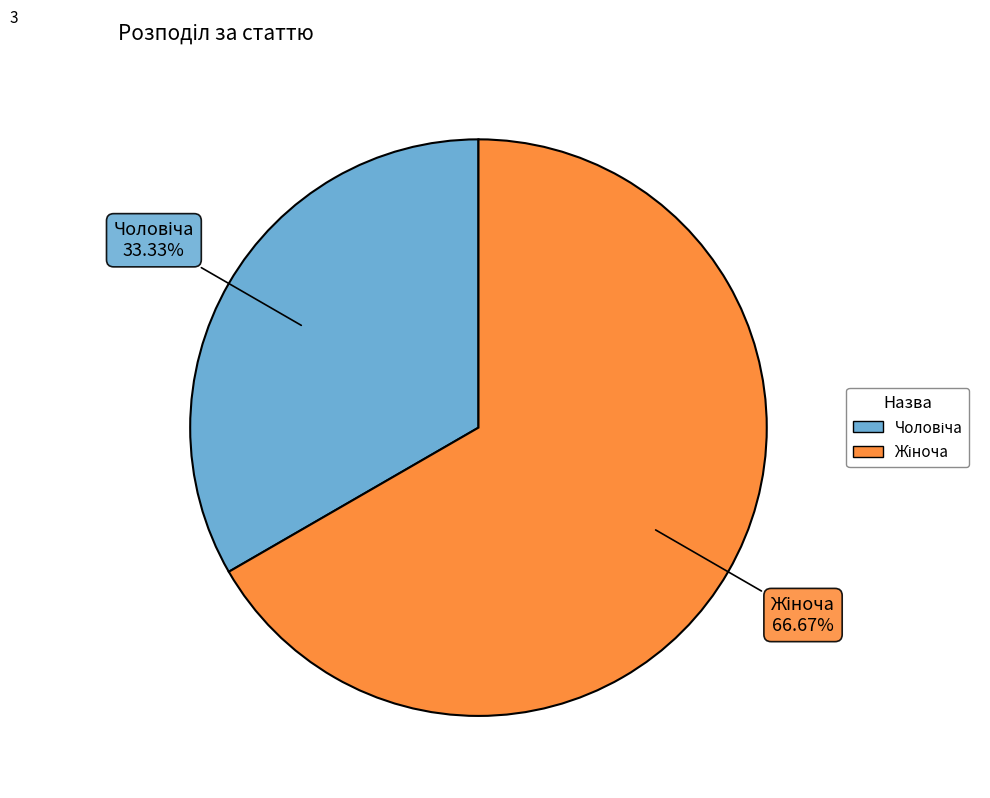

Is there any slice that represents more than half of the pie?

Yes